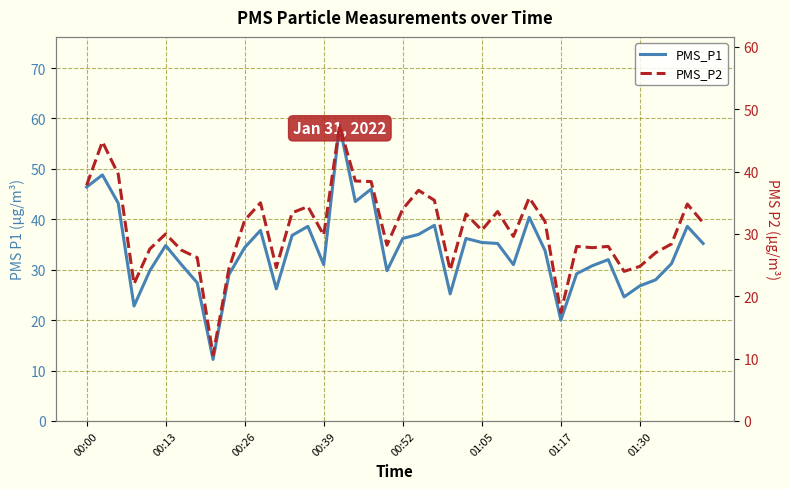

What value does the PMS_P1 series have at 11?

37.8